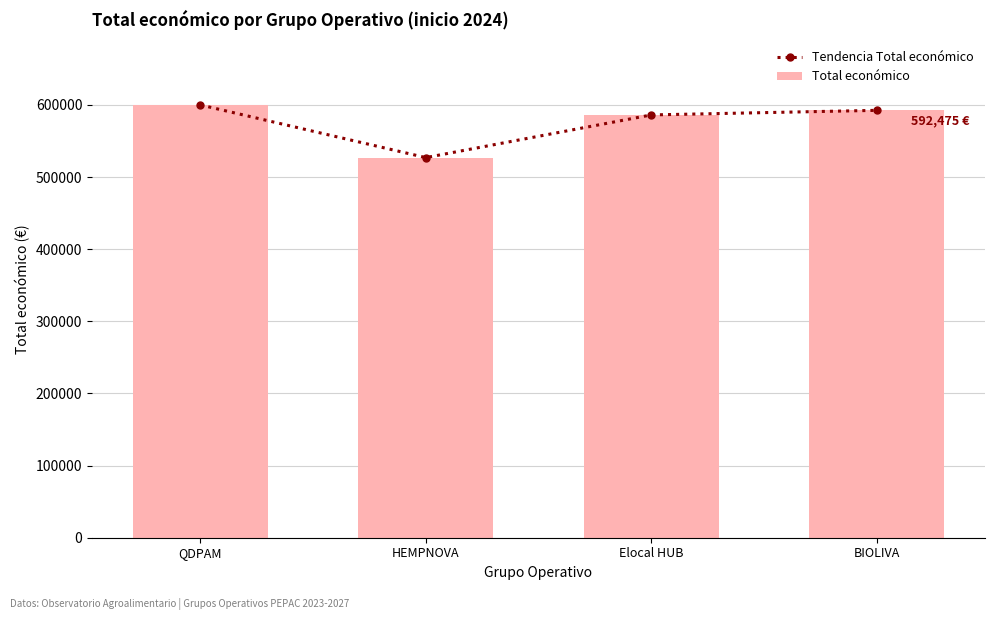

What is the value of the Total económico bar at the 4th from the left?

592475